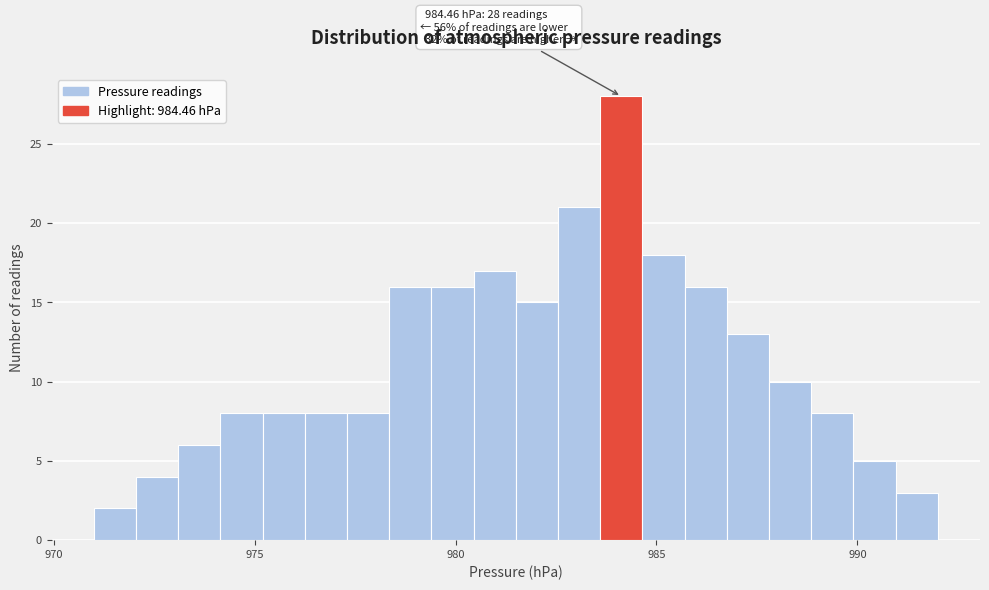

Read against the x-axis, roughly where is the centre of the tallest bar?

984.0